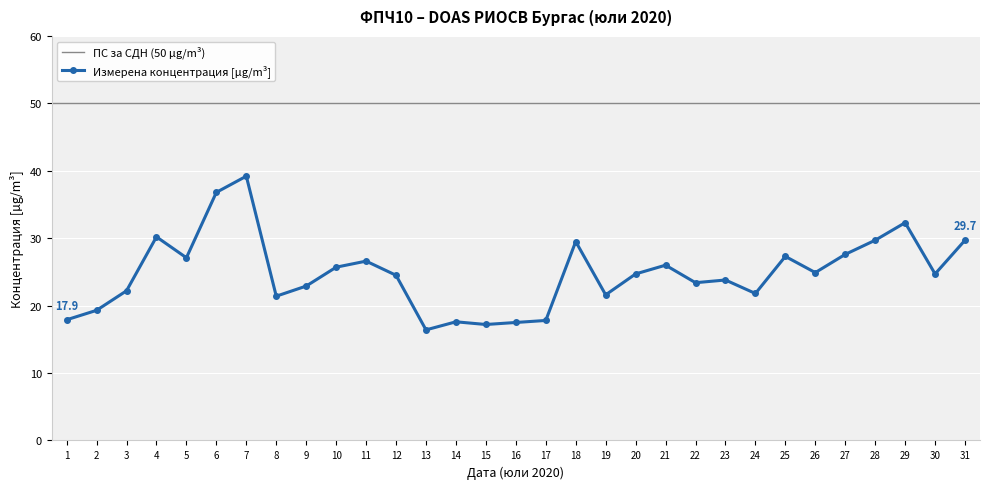

True or false: Измерена концентрация [µg/m³] has more than 0 points higher than both neighbors.

True